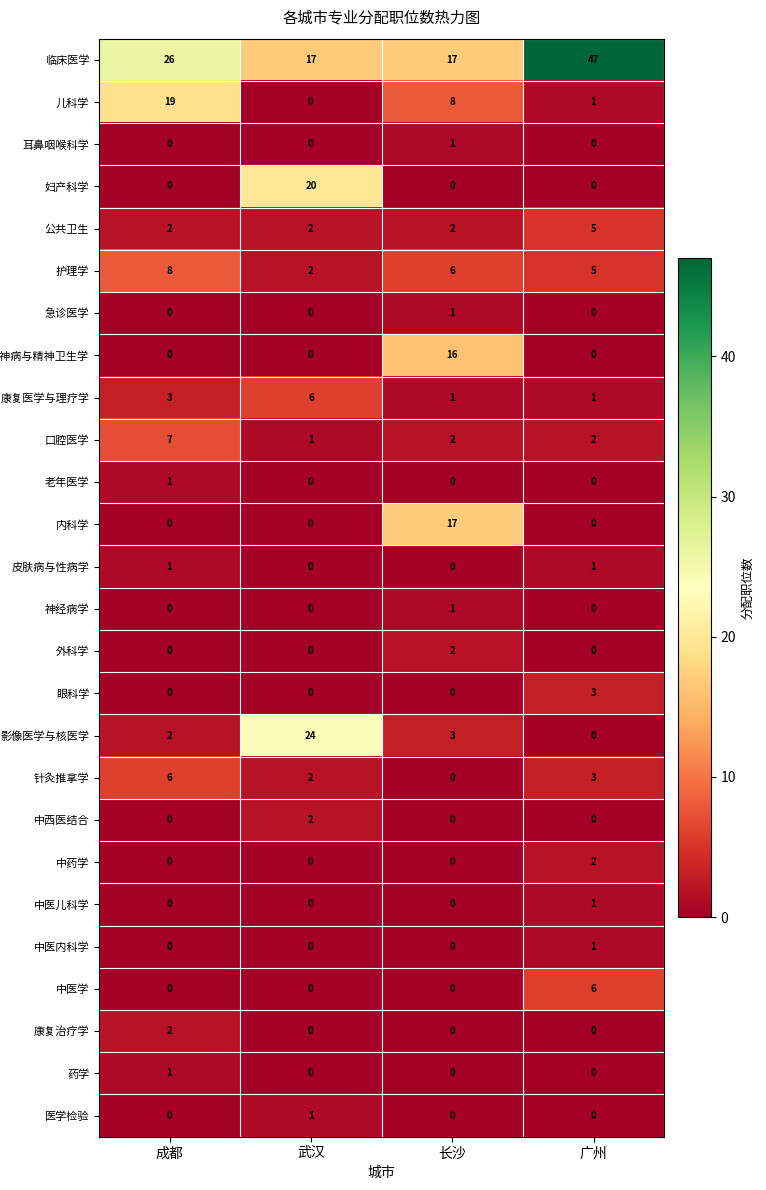

Which series has the largest total across all categories?

临床医学